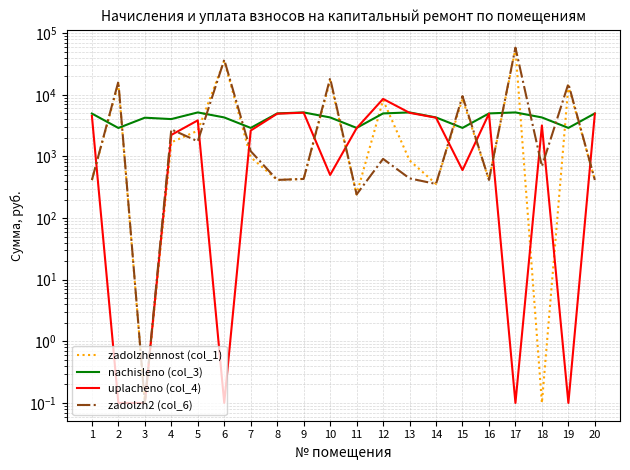

What is the minimum value shown in the chart?

0.1